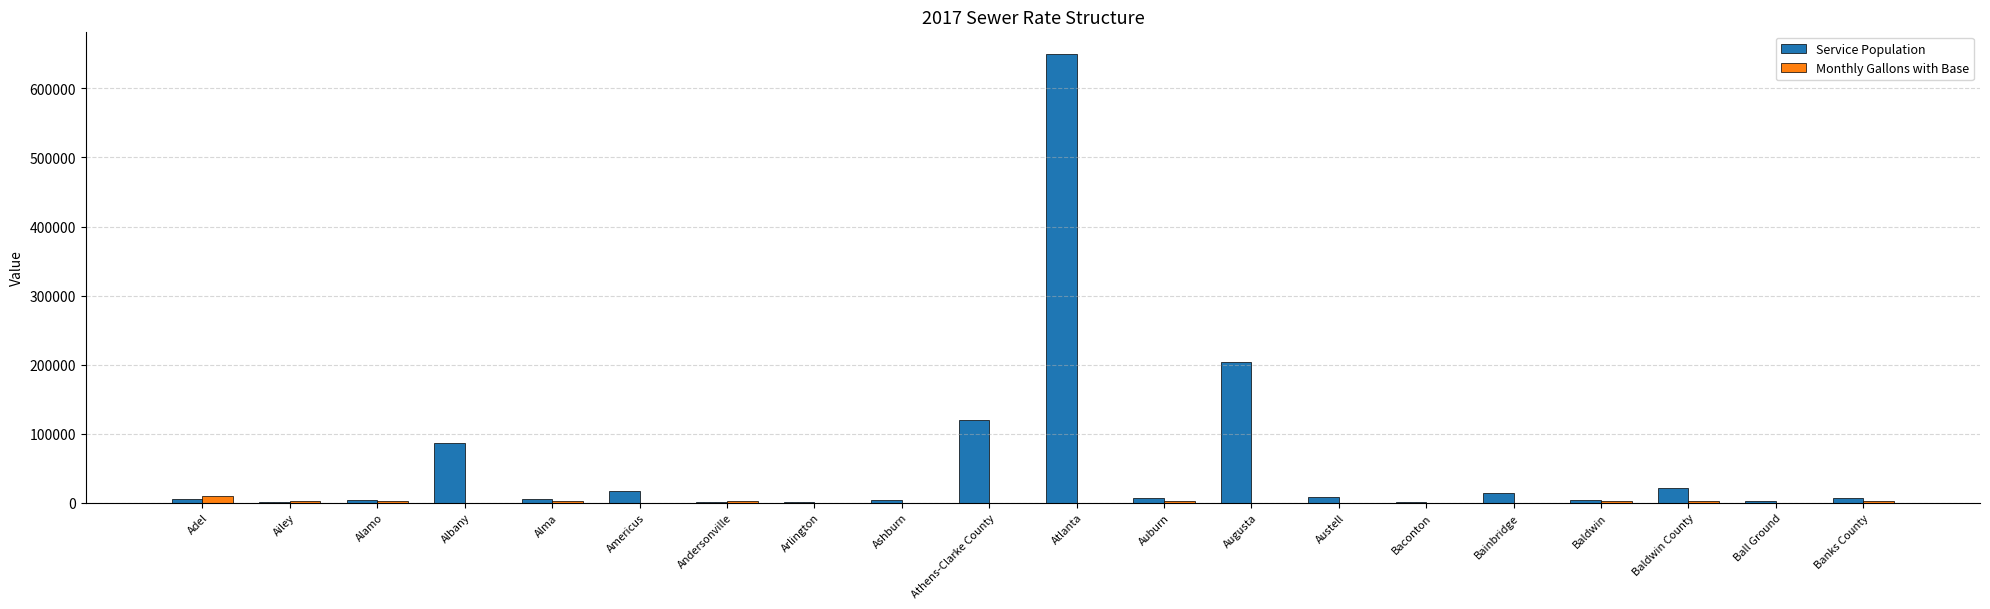

What is the maximum value shown in the chart?

650000